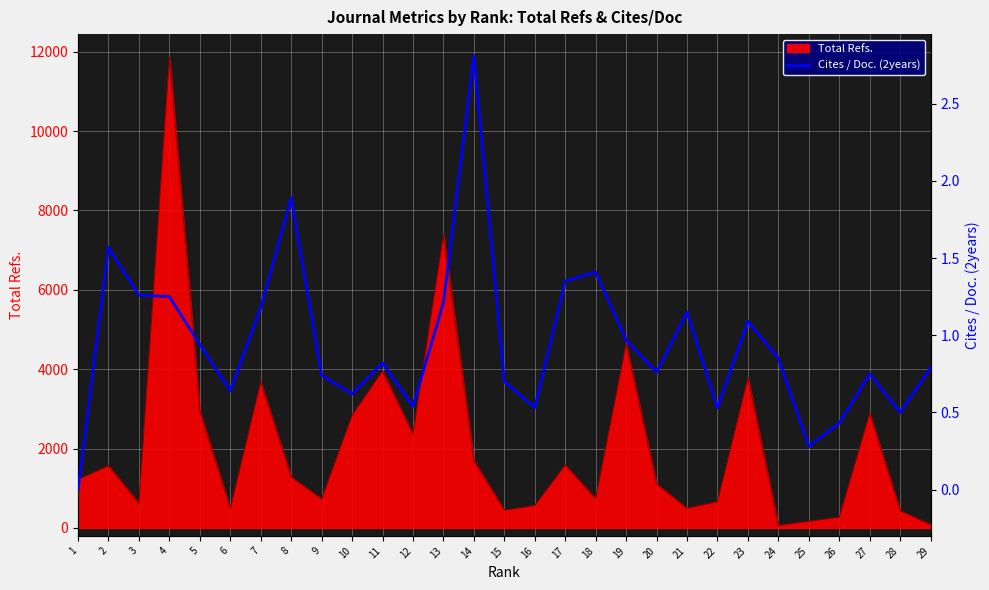

Where is the first local minimum?

6